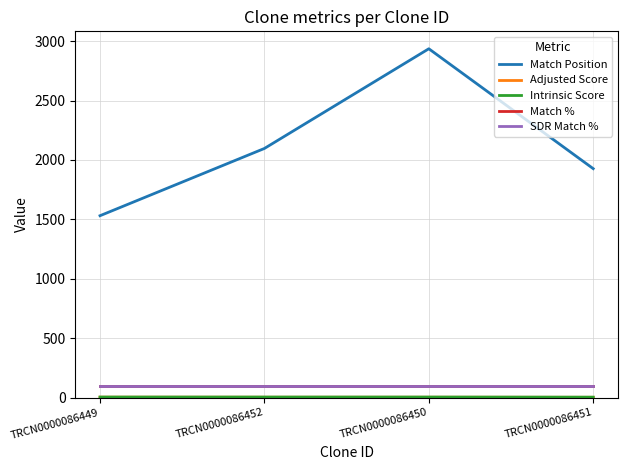

True or false: Match % and Intrinsic Score intersect in this chart.

False